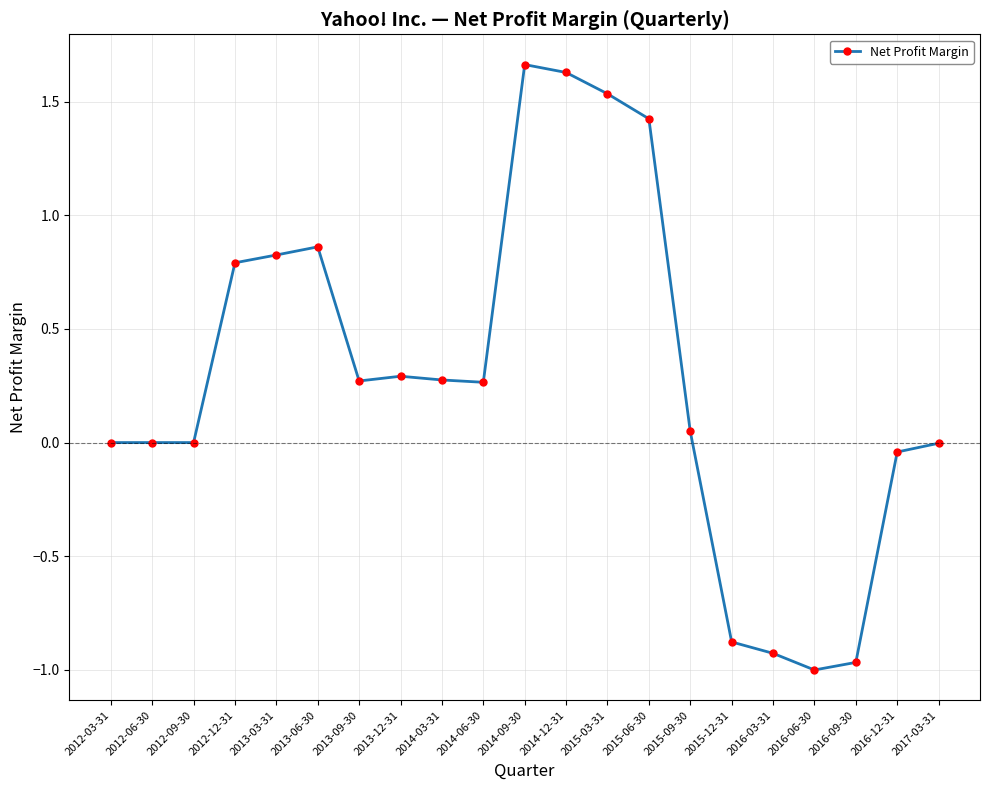

What is the label of the 13th point from the right?

2014-03-31